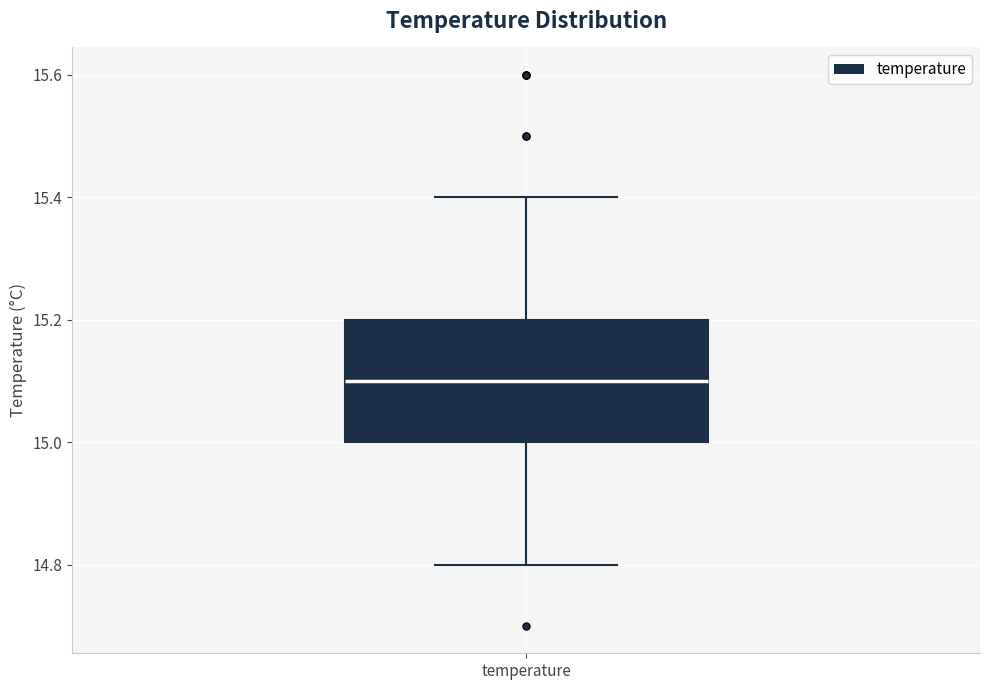

Transcribe this box plot: give where the median line is, the range the box spans, and where the two whiskers end, as read against the y-axis. The values are not printed on the chart, so give them approximately, as read against the axis.

median 15.1, box 15.0 to 15.2, whiskers 14.8 to 15.4